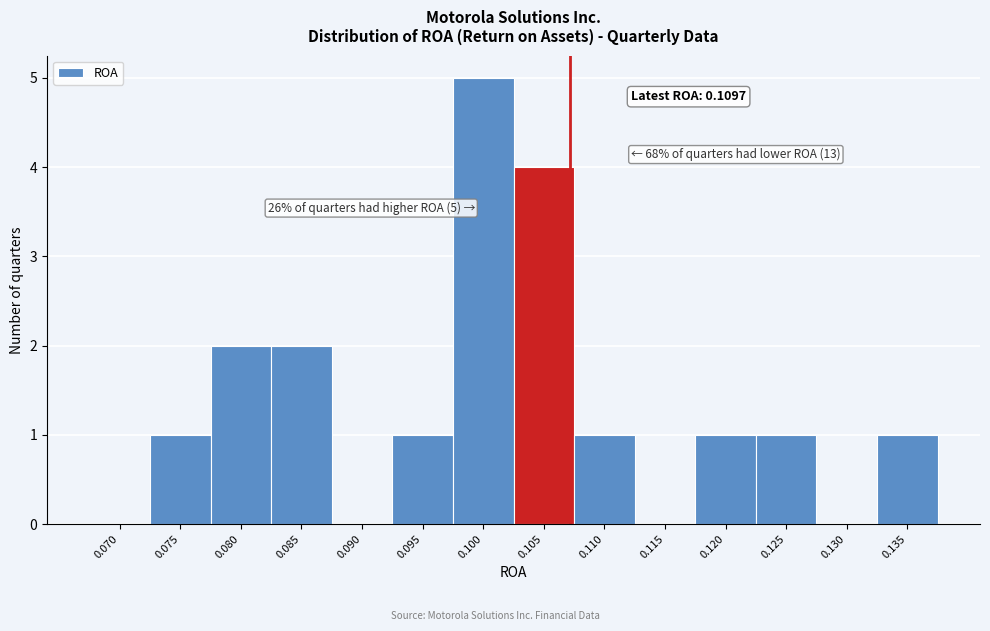

Reading left to right, extract all data points from this chart.

0.070=0	0.075=1	0.080=2	0.085=2	0.090=0	0.095=1	0.100=5	0.105=4	0.110=1	0.115=0	0.120=1	0.125=1	0.130=0	0.135=1